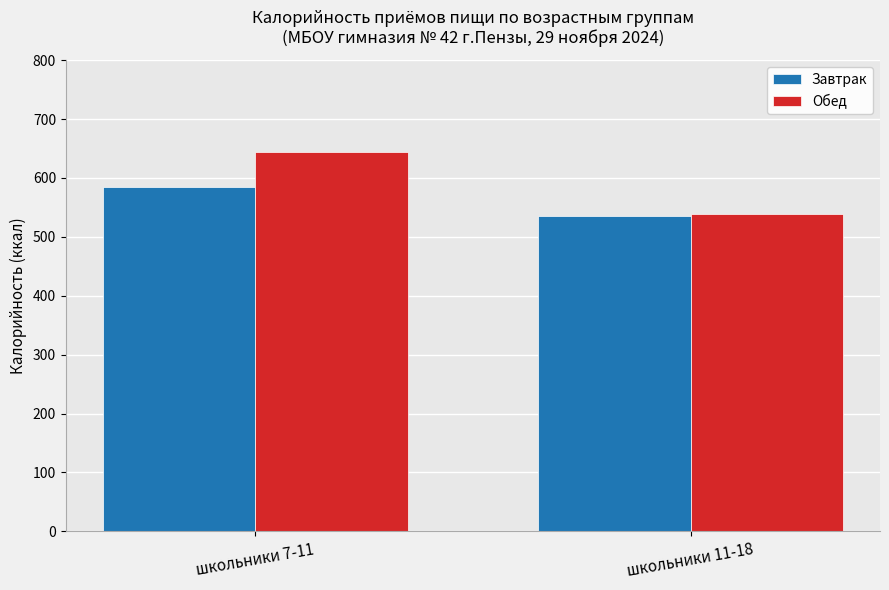

What is the sum of the Обед values at школьники 11-18 and школьники 7-11?

1182.2